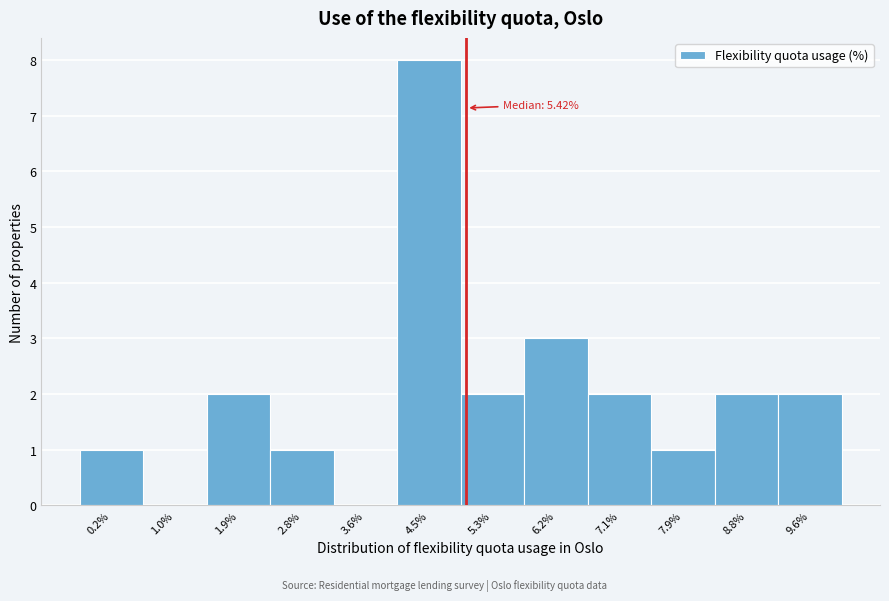

Reading right to left, transcribe all the data shown in this chart.

9.6%=2	8.8%=2	7.9%=1	7.1%=2	6.2%=3	5.3%=2	4.5%=8	3.6%=0	2.8%=1	1.9%=2	1.0%=0	0.2%=1